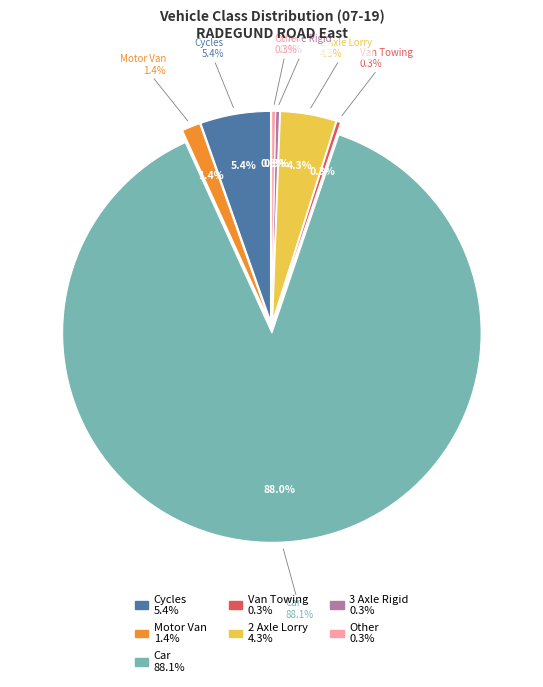

Approximately how many times larger is the value at 3 Axle Rigid compared to 2 Axle Lorry?

0.1